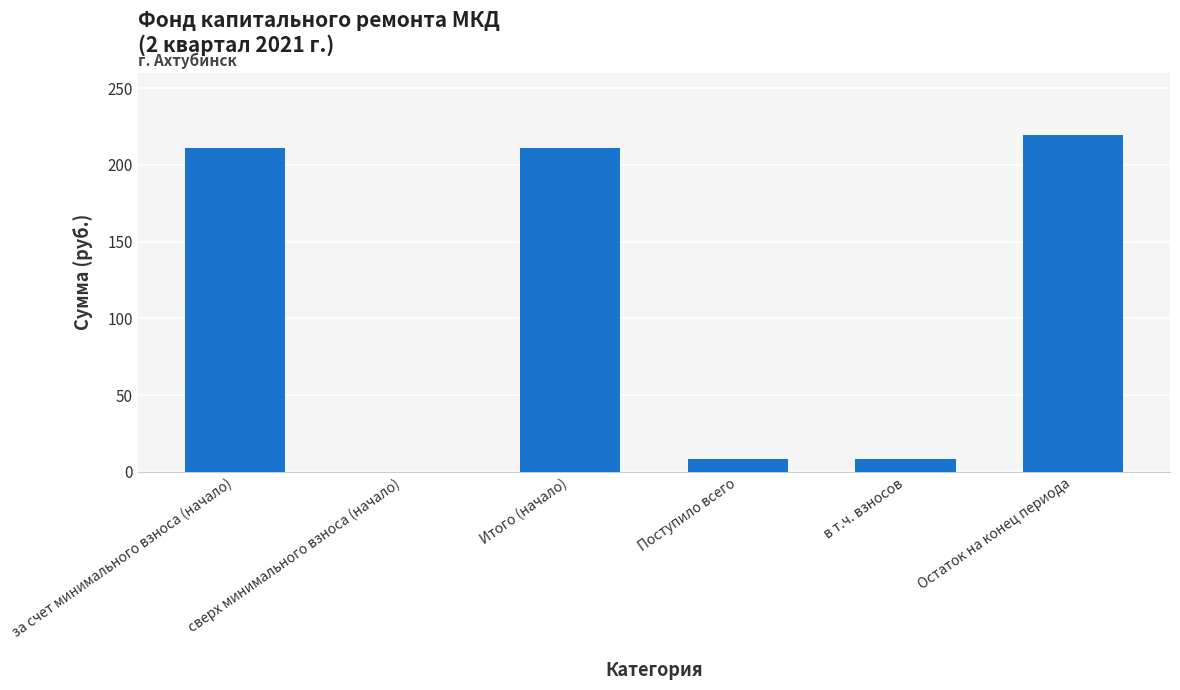

Which has a higher value, Остаток на конец периода or Поступило всего?

Остаток на конец периода